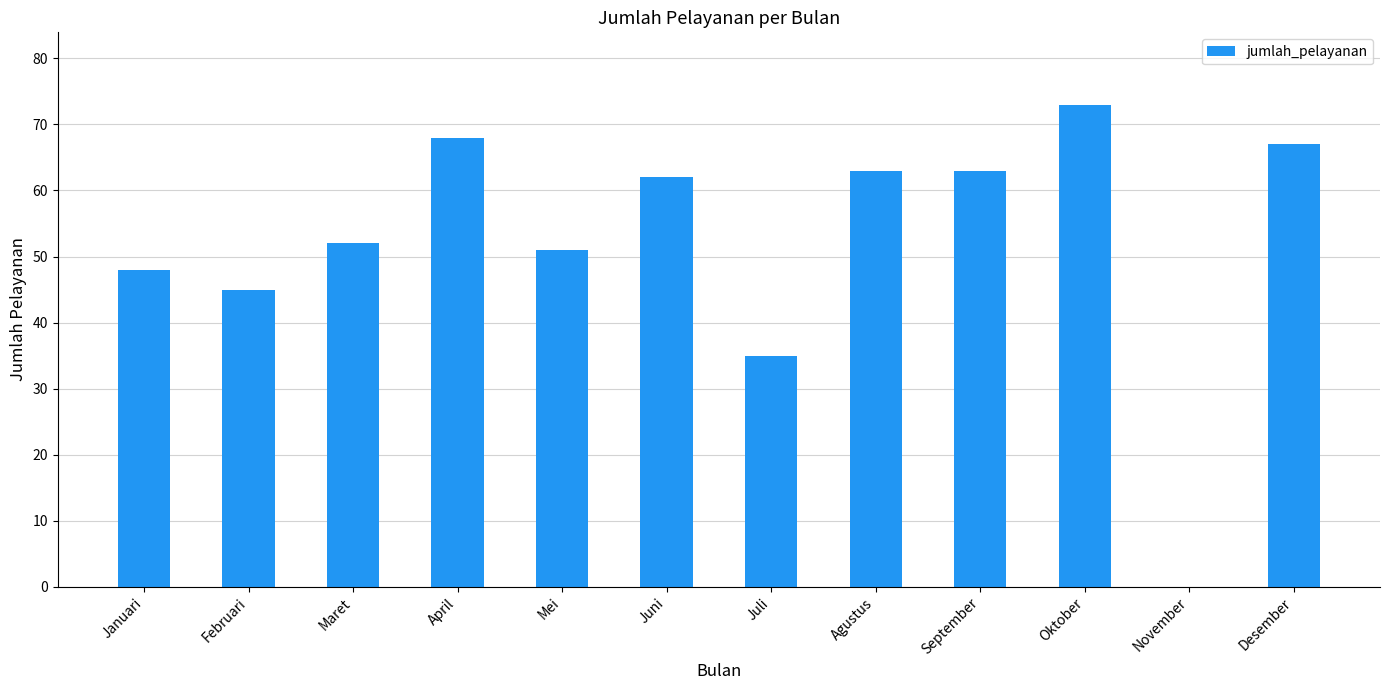

How many categories are shown in the chart?

12